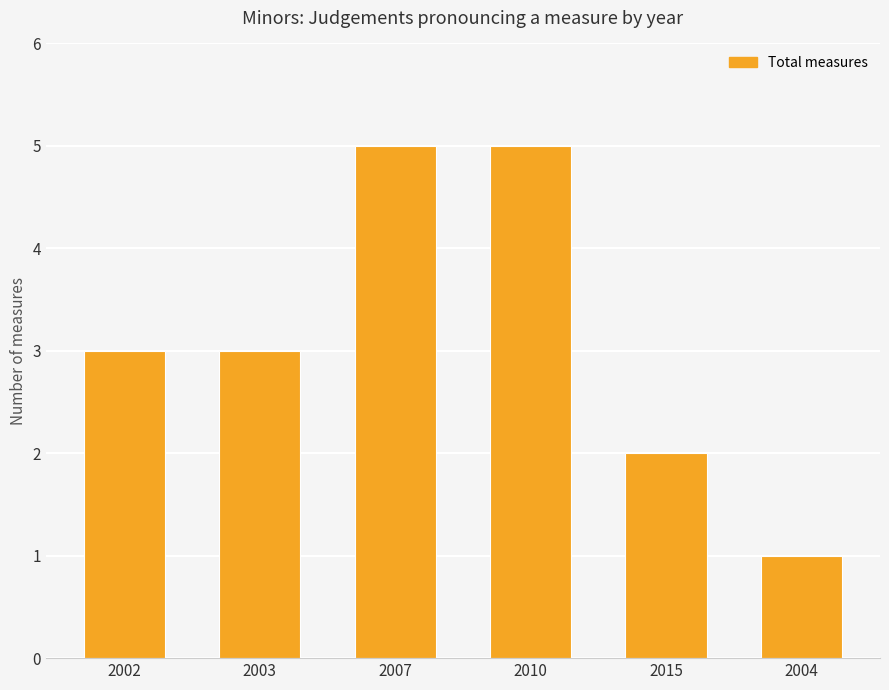

What is the difference between the maximum and minimum values?

4